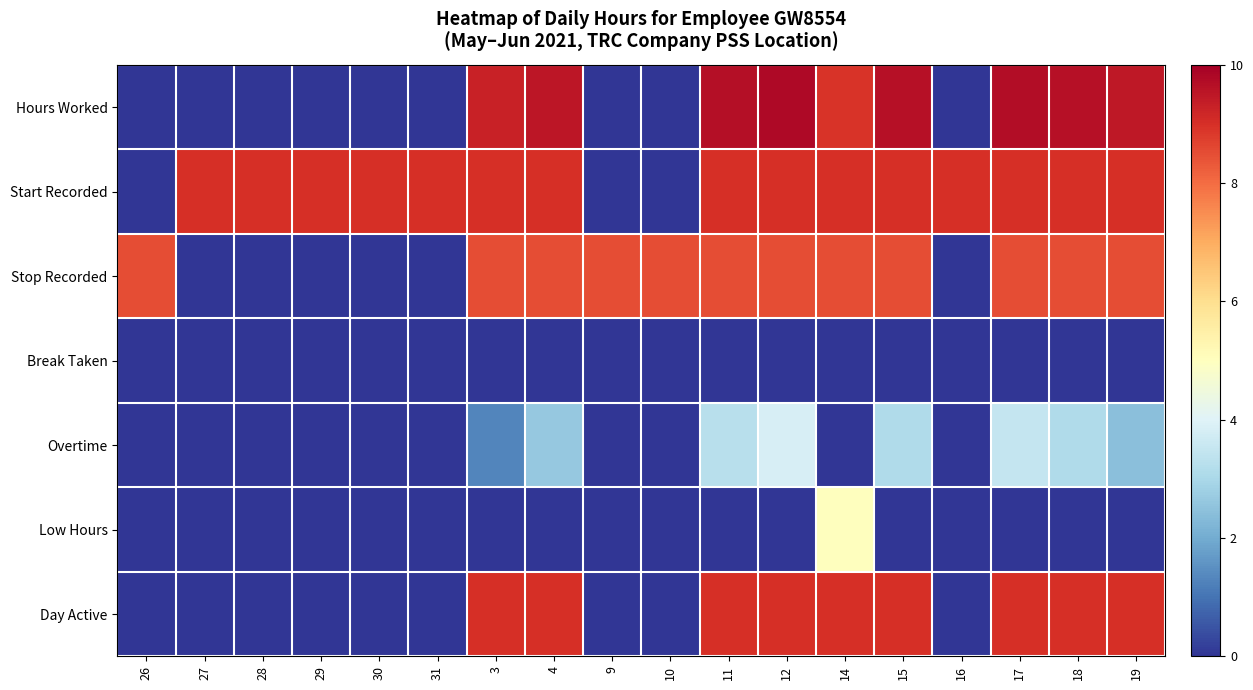

Reading left to right, what are all the values shown in this chart?

Hours Worked: 26=0.0	27=0.0	28=0.0	29=0.0	30=0.0	31=0.0	3=9.3	4=9.5	9=0.0	10=0.0	11=9.7	12=9.8	14=8.9	15=9.6	16=0.0	17=9.7	18=9.6	19=9.5
Start Recorded: 26=0.0	27=9.0	28=9.0	29=9.0	30=9.0	31=9.0	3=9.0	4=9.0	9=0.0	10=0.0	11=9.0	12=9.0	14=9.0	15=9.0	16=9.0	17=9.0	18=9.0	19=9.0
Stop Recorded: 26=8.5	27=0.0	28=0.0	29=0.0	30=0.0	31=0.0	3=8.5	4=8.5	9=8.5	10=8.5	11=8.5	12=8.5	14=8.5	15=8.5	16=0.0	17=8.5	18=8.5	19=8.5
Break Taken: 26=0.0	27=0.0	28=0.0	29=0.0	30=0.0	31=0.0	3=0.0	4=0.0	9=0.0	10=0.0	11=0.0	12=0.0	14=0.0	15=0.0	16=0.0	17=0.0	18=0.0	19=0.0
Overtime: 26=0.0	27=0.0	28=0.0	29=0.0	30=0.0	31=0.0	3=1.3	4=2.6	9=0.0	10=0.0	11=3.3	12=3.8	14=0.0	15=3.1	16=0.0	17=3.5	18=3.1	19=2.5
Low Hours: 26=0.0	27=0.0	28=0.0	29=0.0	30=0.0	31=0.0	3=0.0	4=0.0	9=0.0	10=0.0	11=0.0	12=0.0	14=5.0	15=0.0	16=0.0	17=0.0	18=0.0	19=0.0
Day Active: 26=0.0	27=0.0	28=0.0	29=0.0	30=0.0	31=0.0	3=9.0	4=9.0	9=0.0	10=0.0	11=9.0	12=9.0	14=9.0	15=9.0	16=0.0	17=9.0	18=9.0	19=9.0